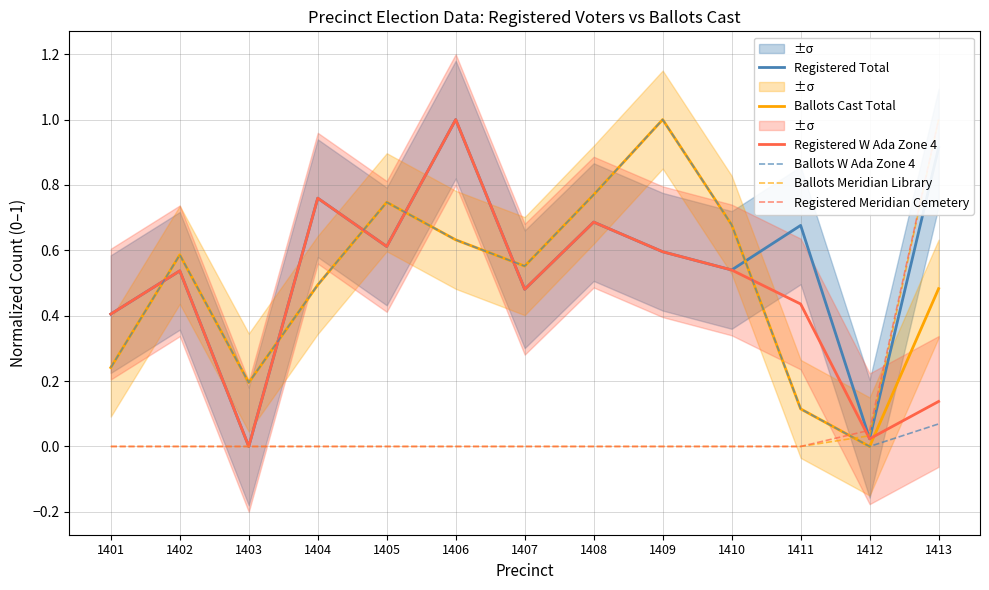

What is the sum of the Ballots Cast Total values at 1408 and 1413?

1.3